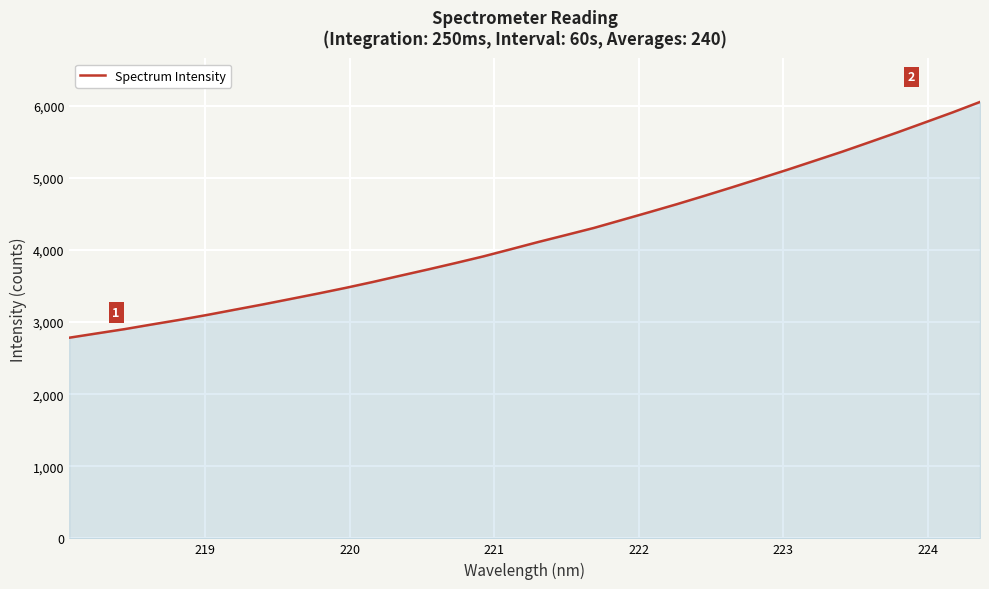

True or false: there are more than 0 points higher than both neighbors.

False